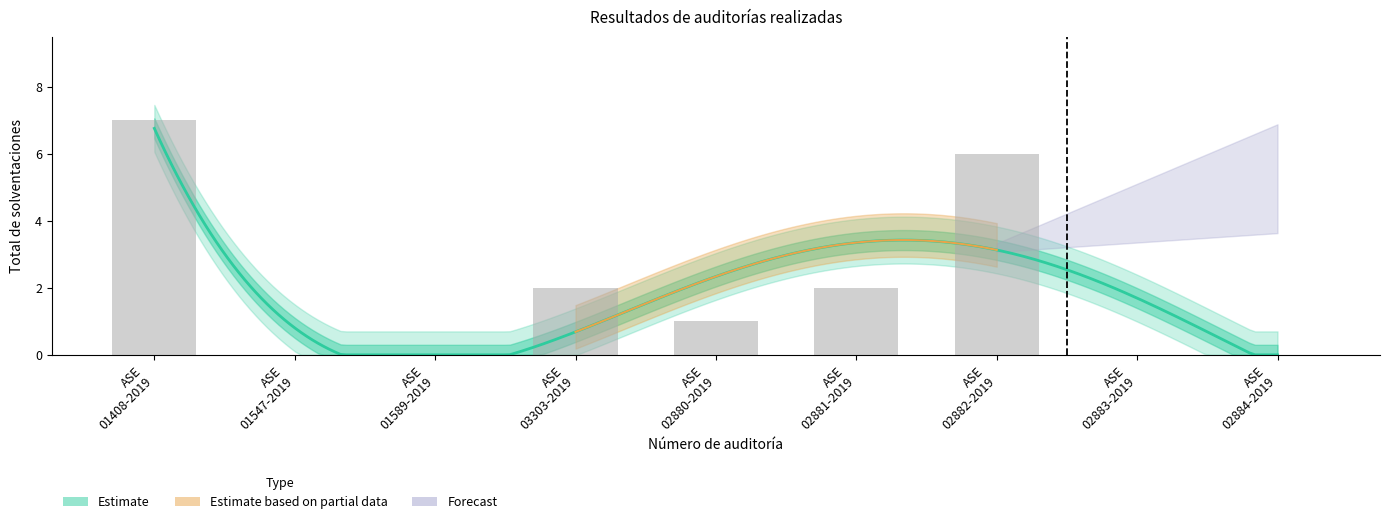

List the labels in order of value, smallest first.

ASE 01547-2019, ASE 01589-2019, ASE 02883-2019, ASE 02884-2019, ASE 02880-2019, ASE 03303-2019, ASE 02881-2019, ASE 02882-2019, ASE 01408-2019